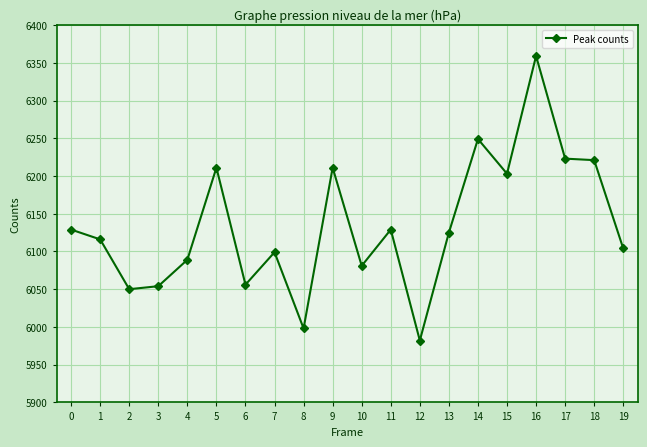

Where is the first local maximum?

5